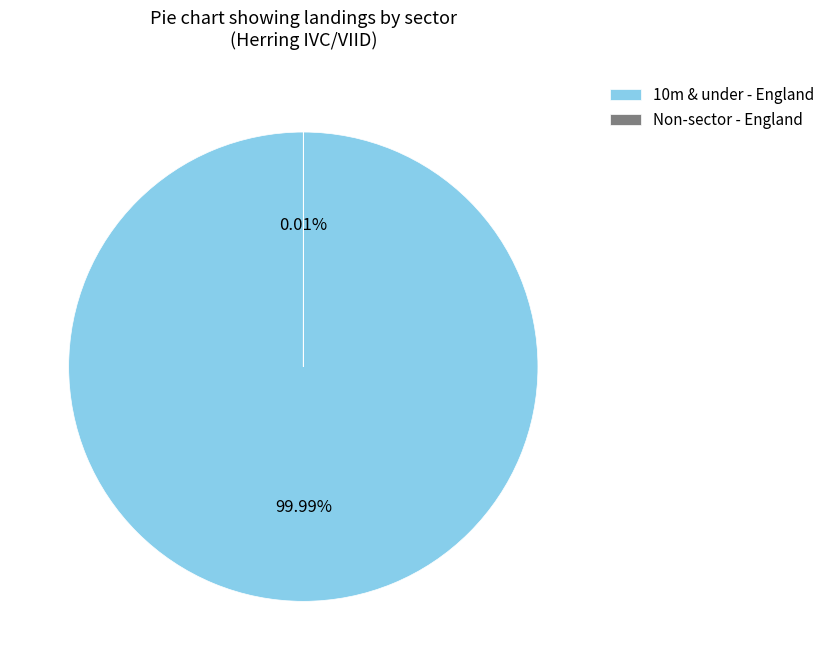

What is the largest slice in the pie chart?

10m & under - England